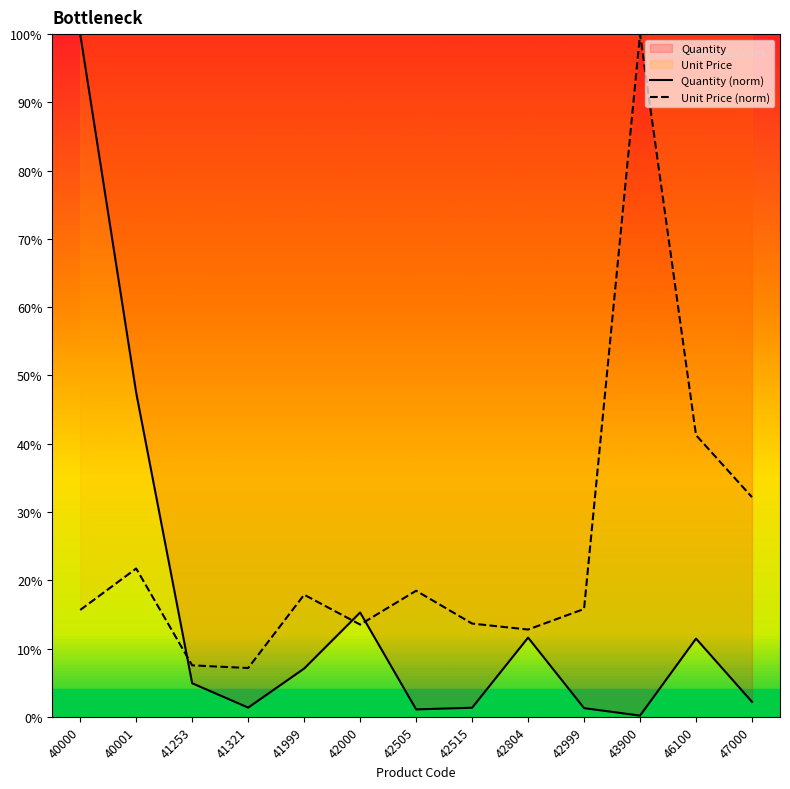

Reading left to right, transcribe all the data shown in this chart.

Quantity (norm): 100.0	47.5	4.9	1.3	7.1	15.3	1.1	1.3	11.6	1.3	0.2	11.5	2.2
Unit Price (norm): 15.6	21.7	7.5	7.1	17.9	13.5	18.5	13.7	12.8	15.8	100.0	41.3	32.2